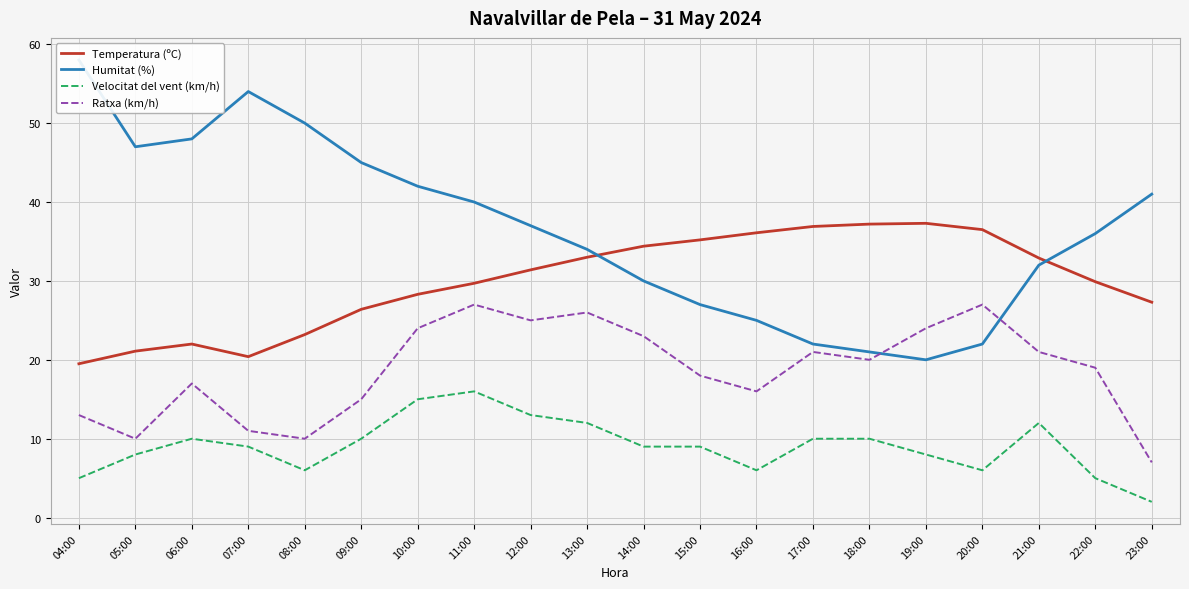

In Velocitat del vent (km/h), how many points are higher than both neighbors (excluding endpoints)?

3